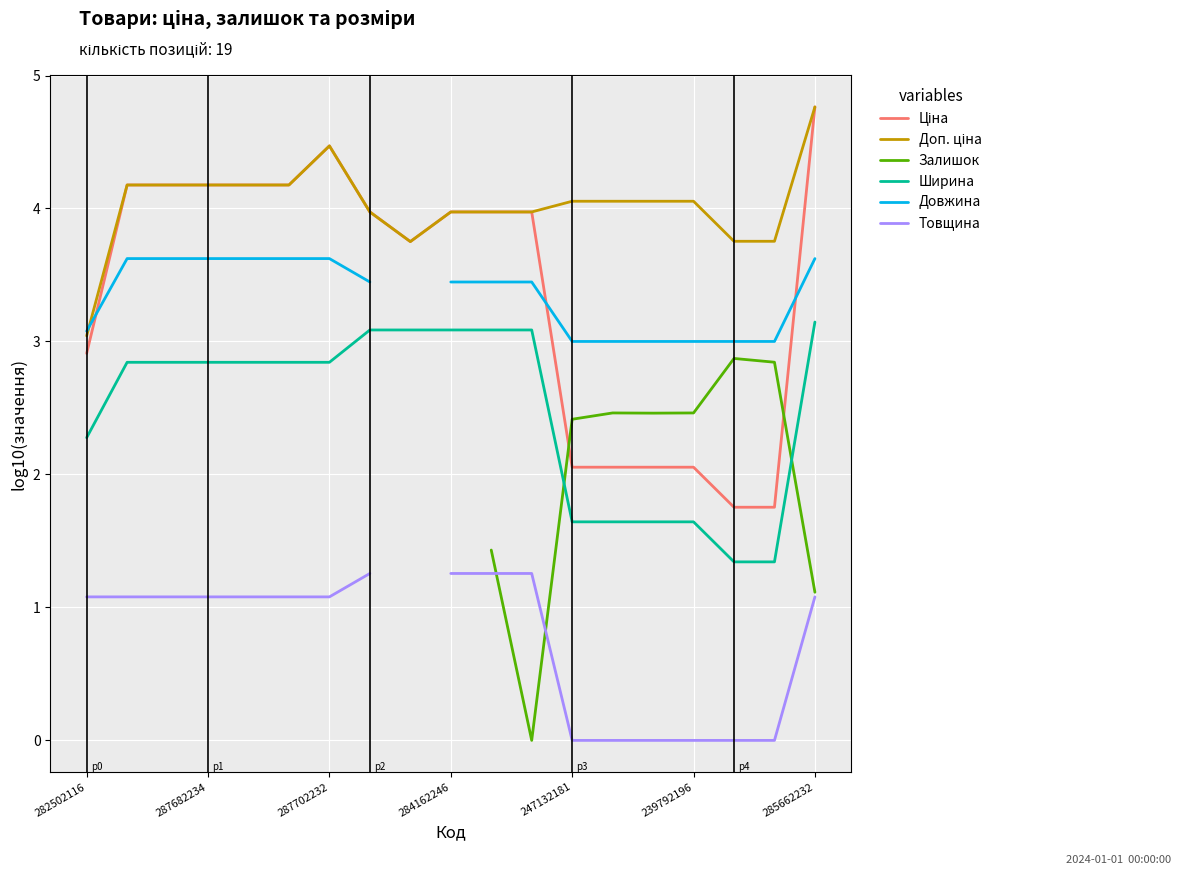

The Ширина series shows 1.3 at 287682234. True or false?

False